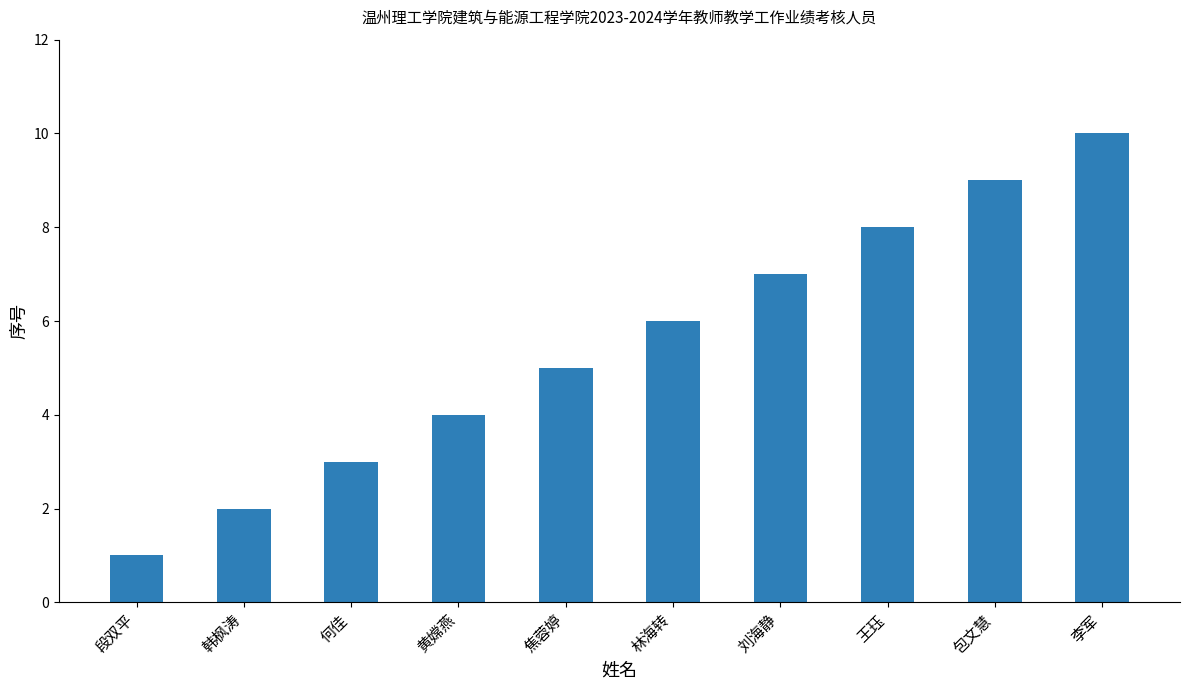

How many bars are there in total?

10